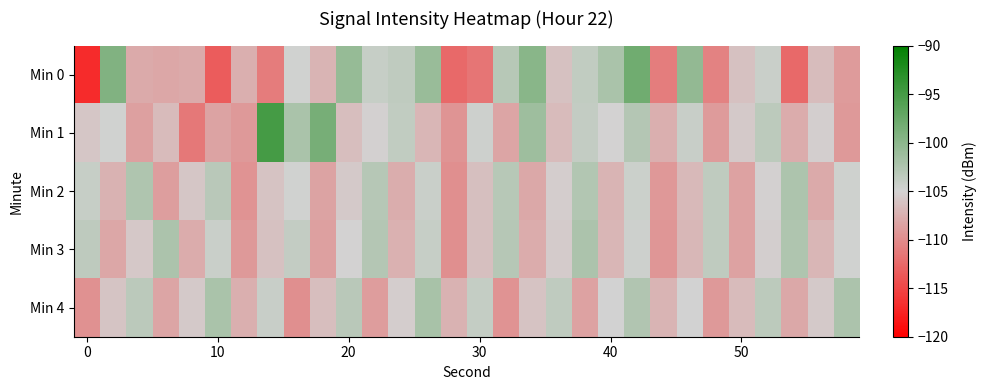

Which series has the widest spread of values?

Min 0